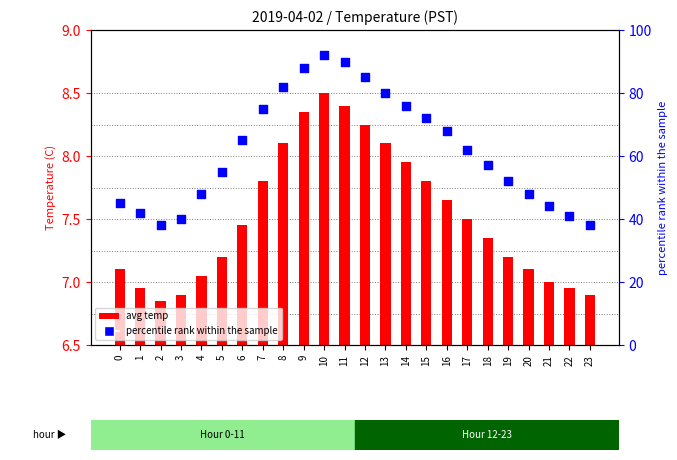

What is the total value across all series at 10?

100.5